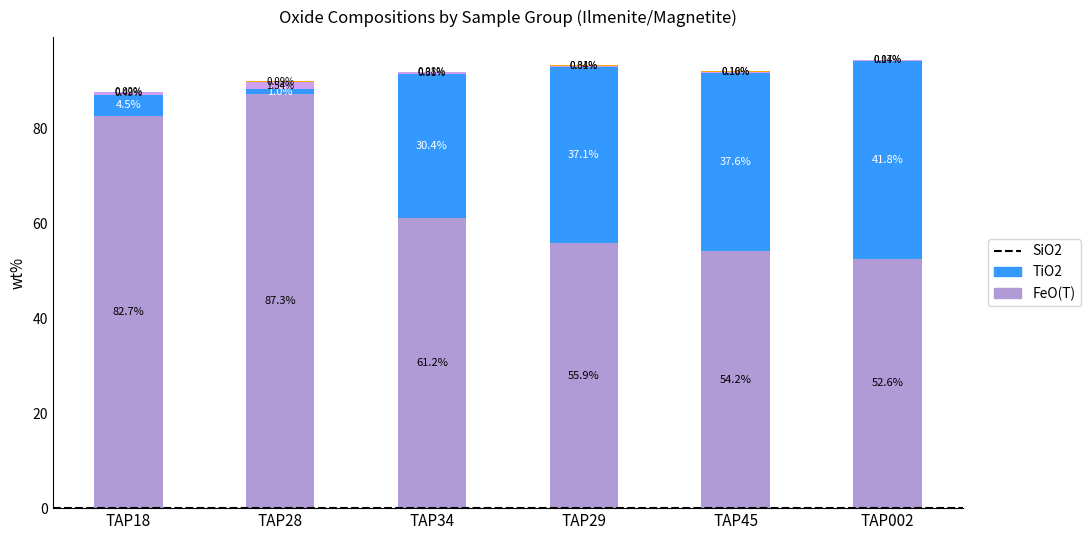

At which category is the sum across all series the highest?

TAP002